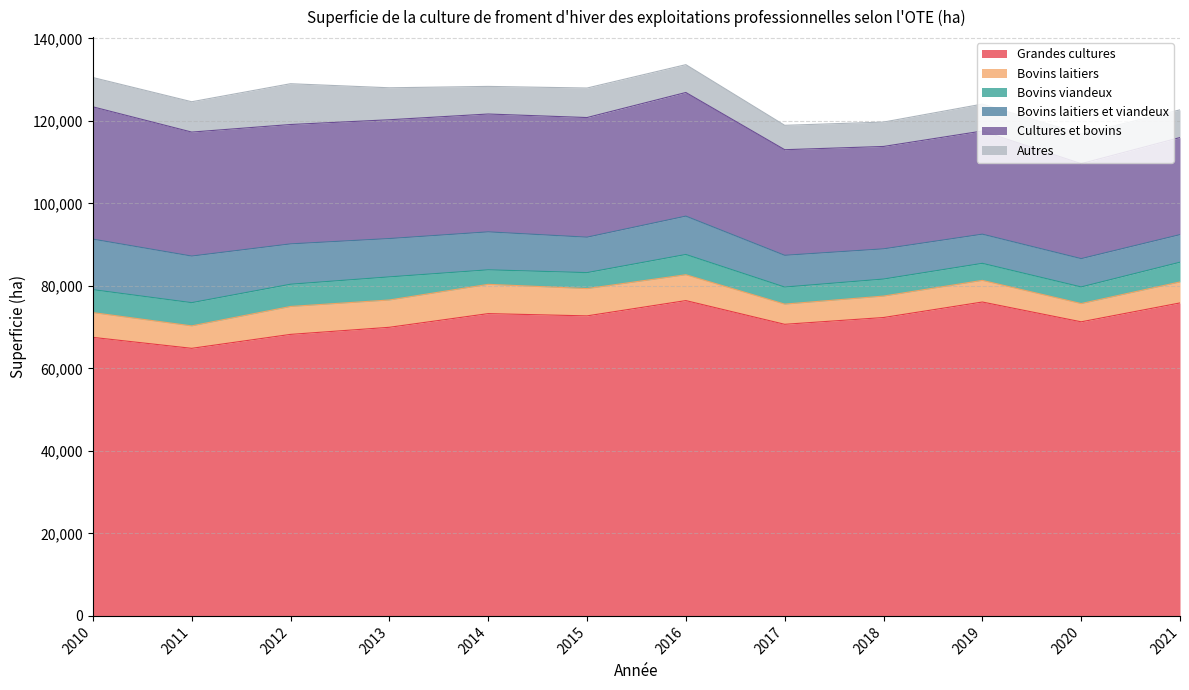

At which category does the chart reach its minimum across all series?

2014